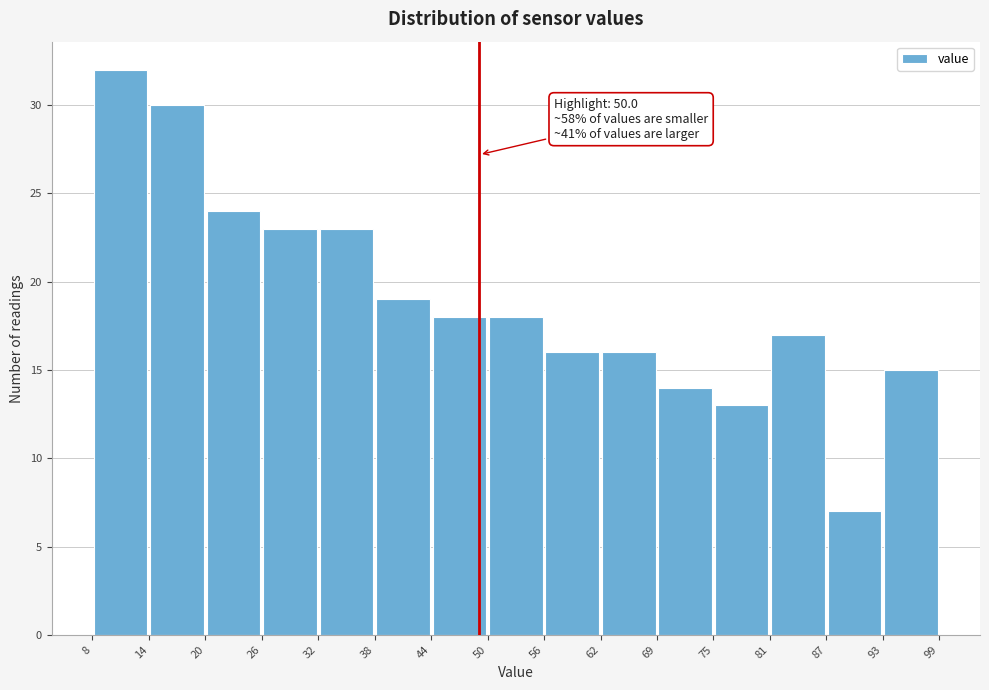

Which range on the x-axis has the tallest bar?

8 to 14